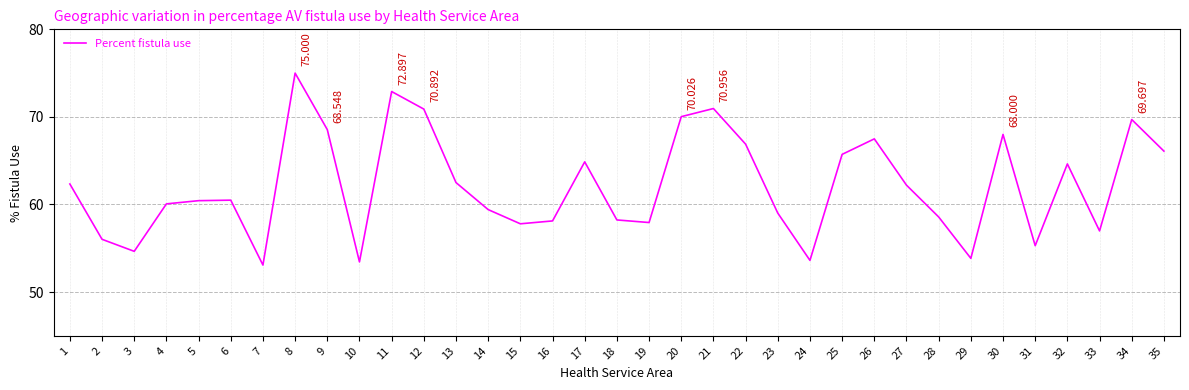

Does the chart have visible grid lines?

Yes